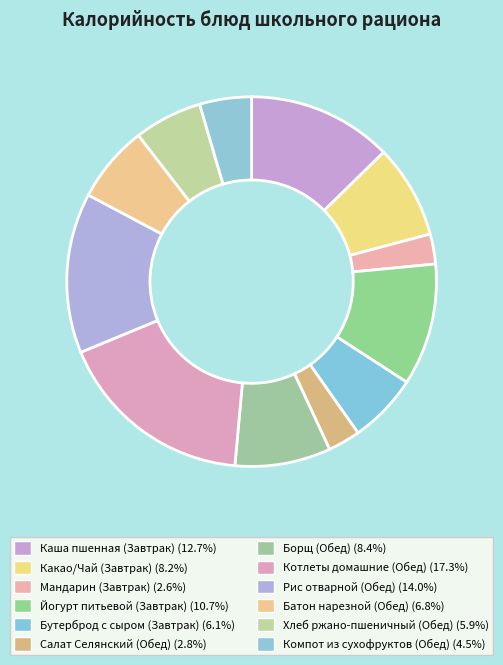

Between Мандарин (Завтрак) and Батон нарезной (Обед), which is larger?

Батон нарезной (Обед)